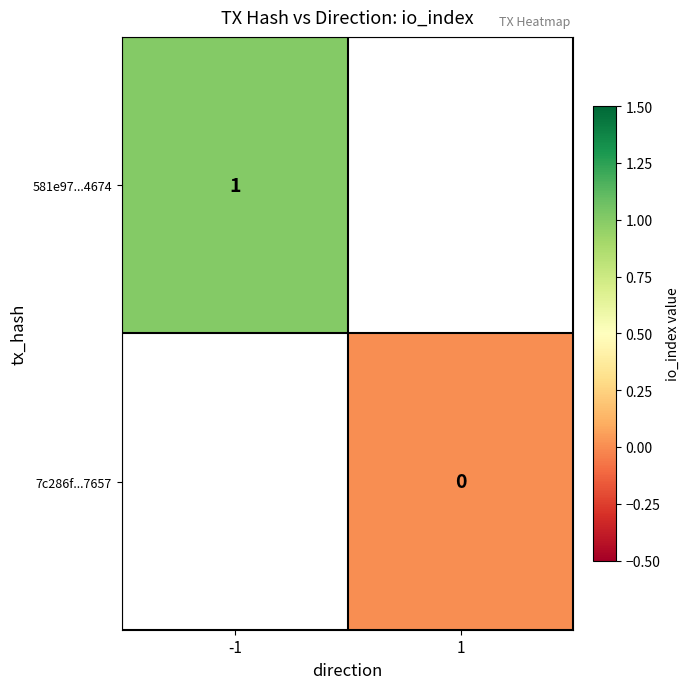

The value of 581e97...4674 at -1 is 1. True or false?

True